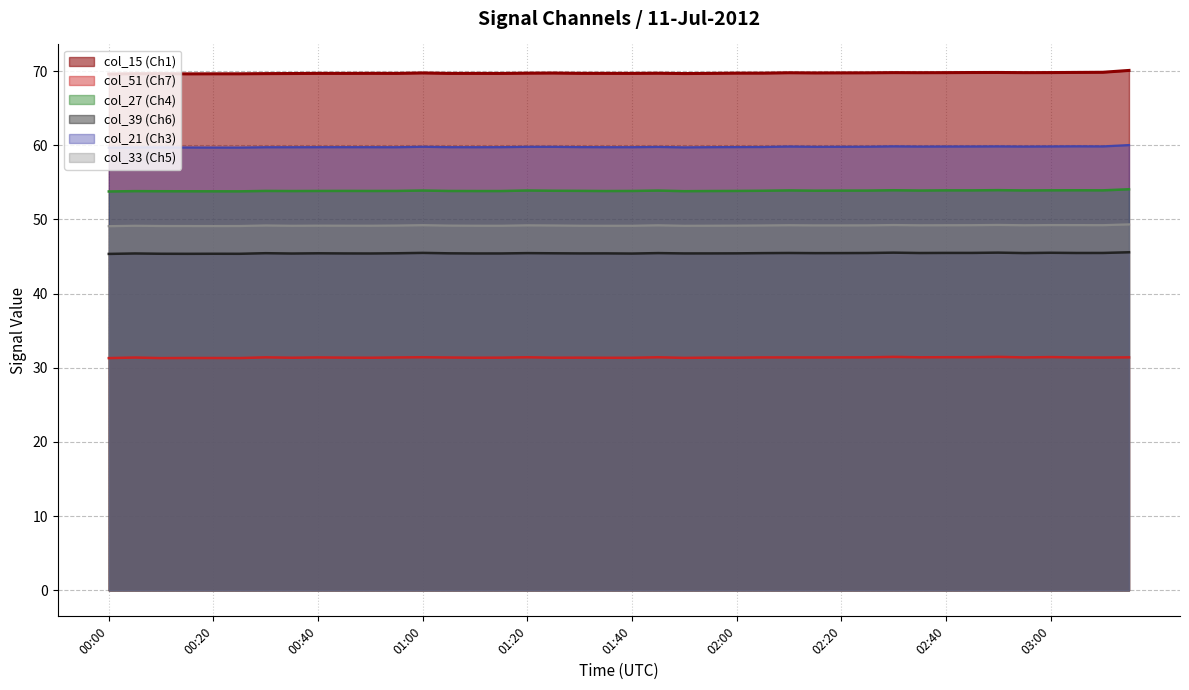

What are all the series names shown in the legend?

col_15 (Ch1), col_51 (Ch7), col_27 (Ch4), col_39 (Ch6), col_21 (Ch3), col_33 (Ch5)